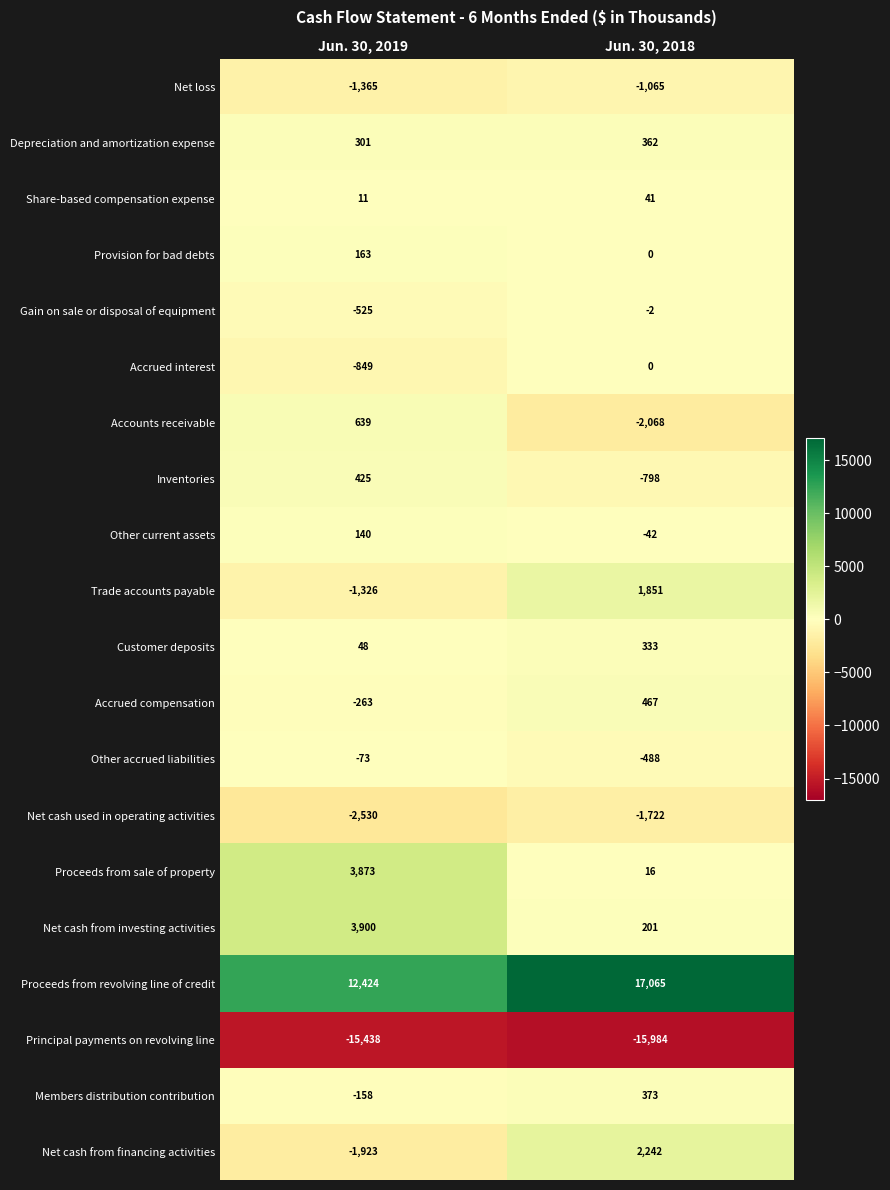

What is the sum of all Net cash from financing activities values?

319